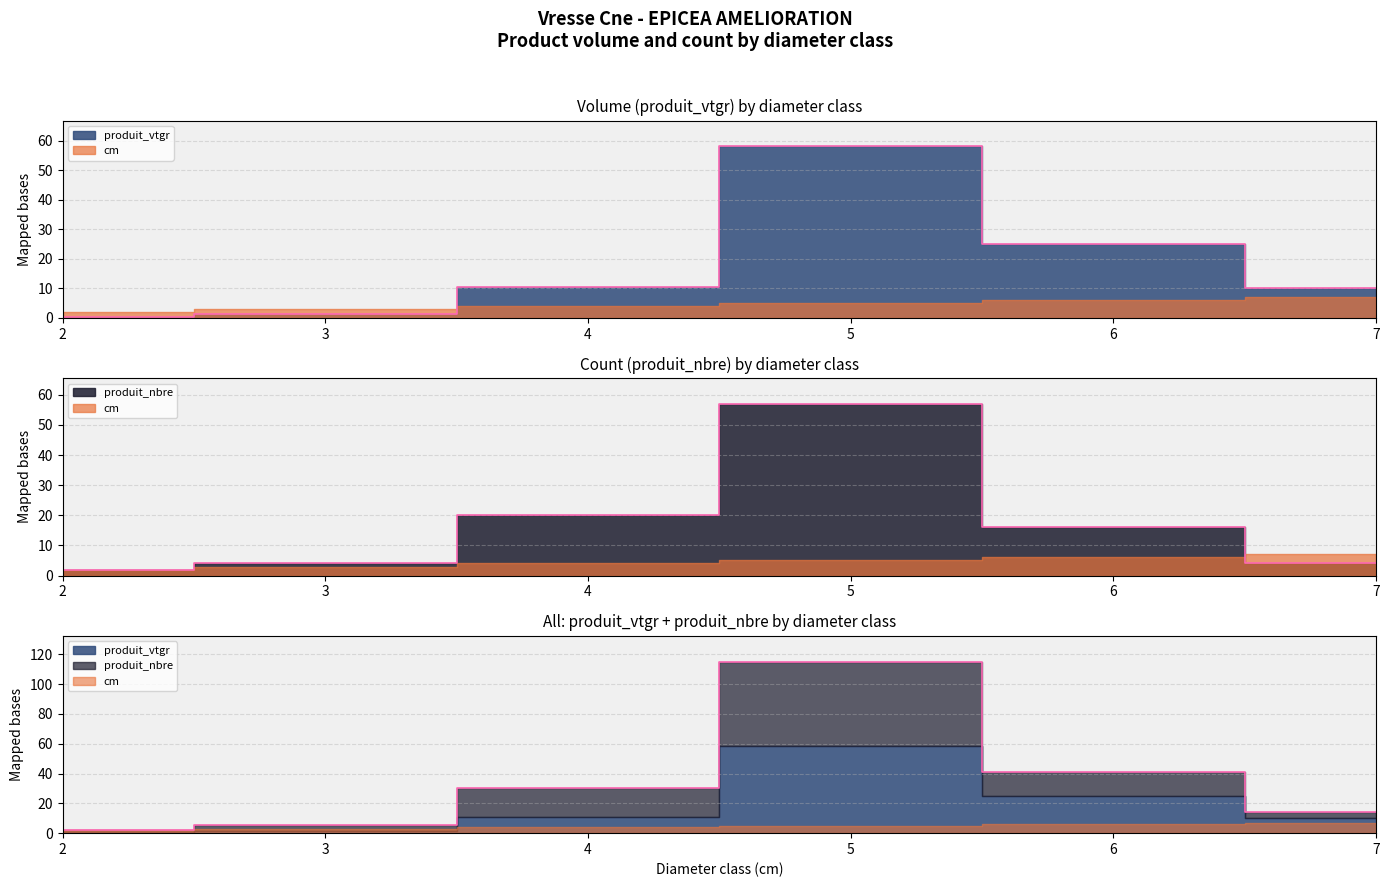

Between 3 and 7, which series saw the biggest shift?

produit_vtgr